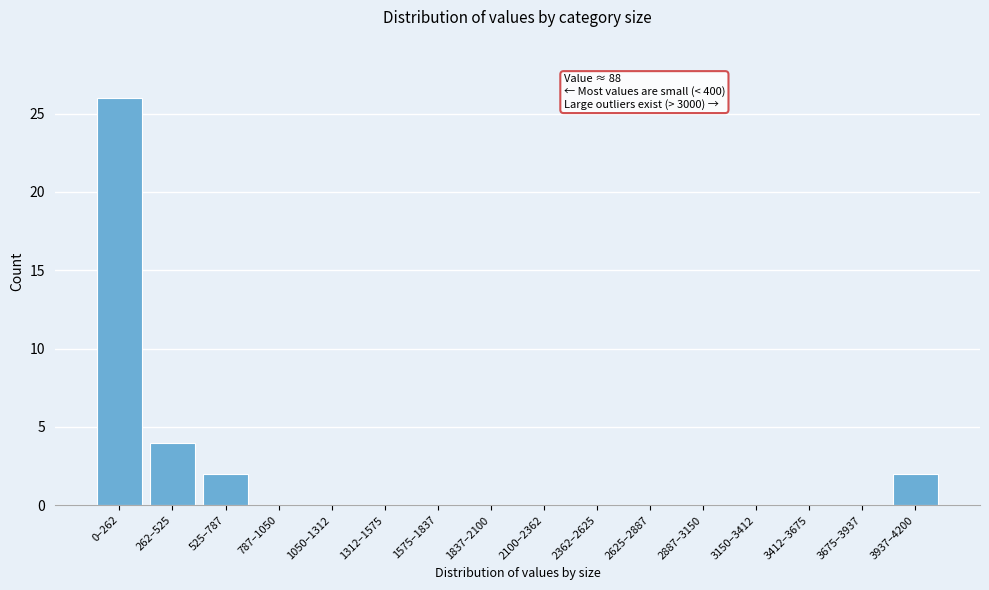

Reading left to right, transcribe all the data shown in this chart.

0–262=26	262–525=4	525–787=2	787–1050=0	1050–1312=0	1312–1575=0	1575–1837=0	1837–2100=0	2100–2362=0	2362–2625=0	2625–2887=0	2887–3150=0	3150–3412=0	3412–3675=0	3675–3937=0	3937–4200=2